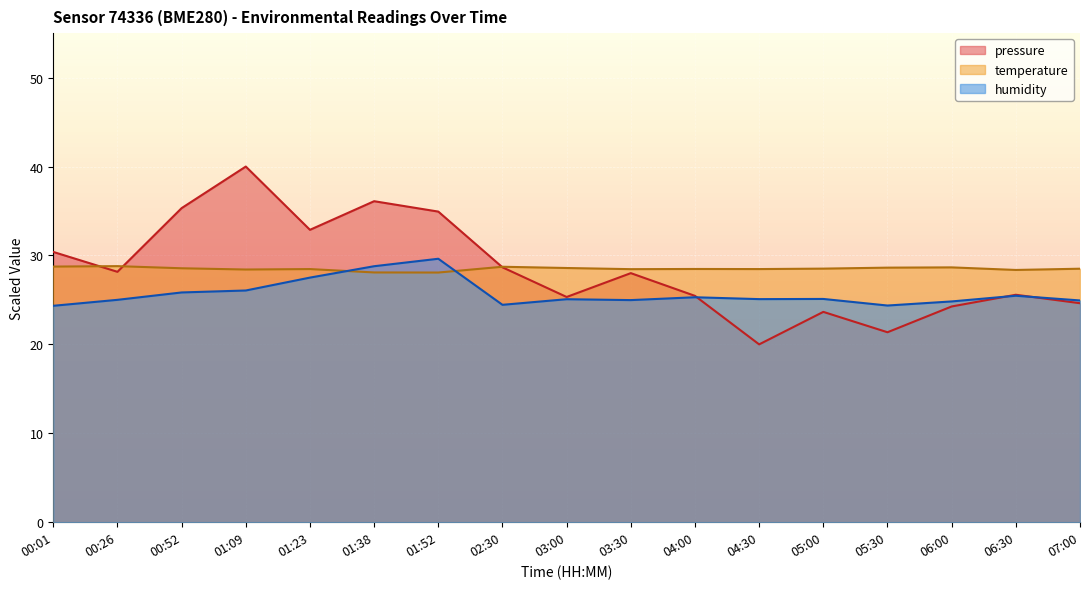

What is the sum of all temperature values?

484.6